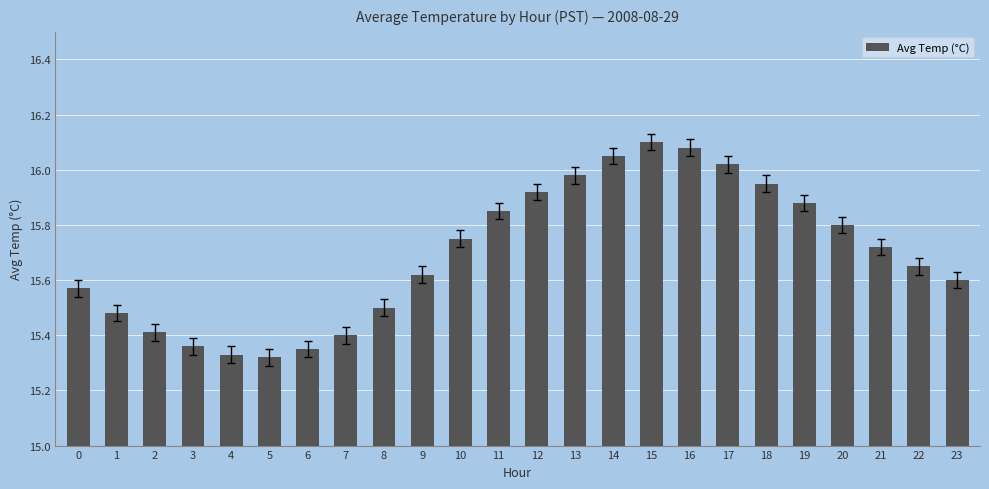

Between 1 and 16, which is larger?

16